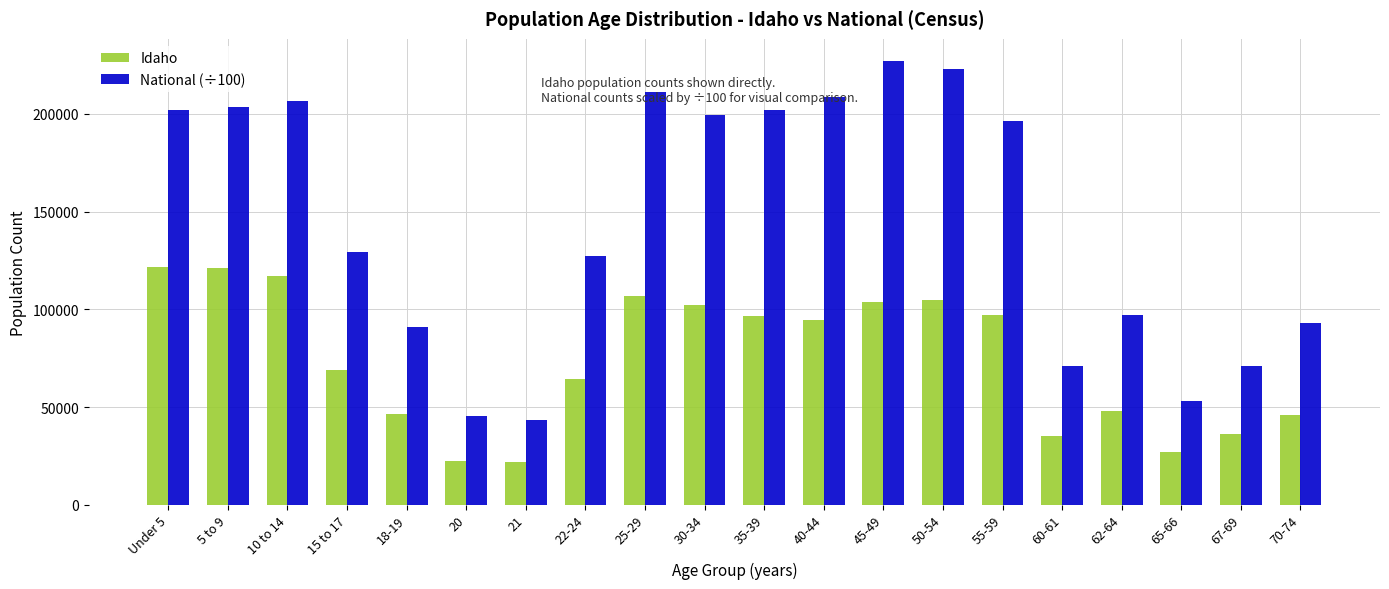

Which series has the widest spread of values?

National (÷100)